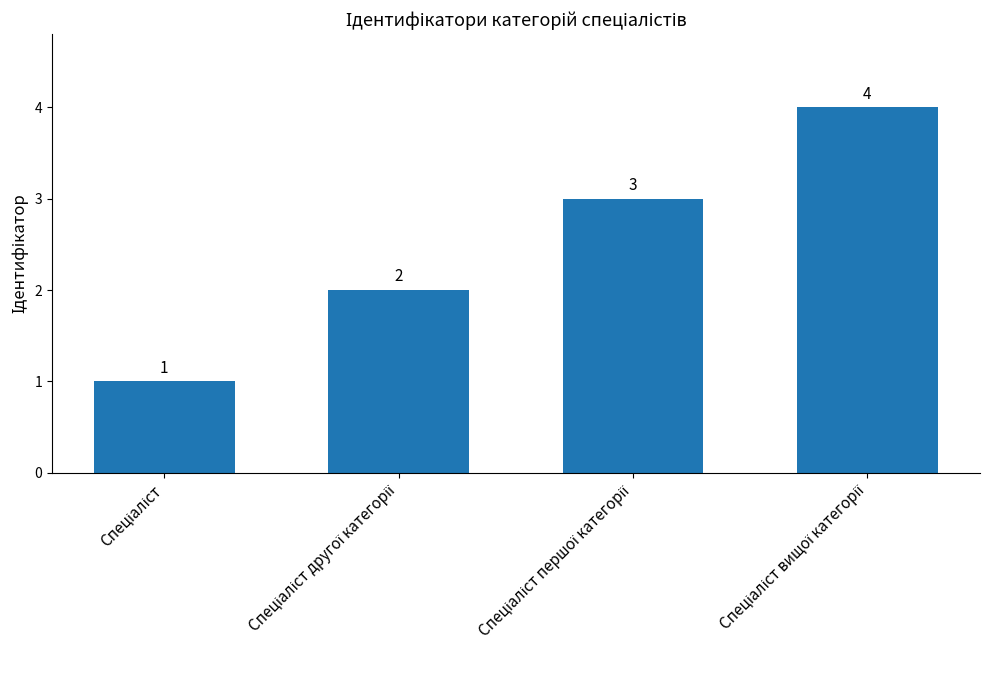

What is the difference between the maximum and minimum values?

3